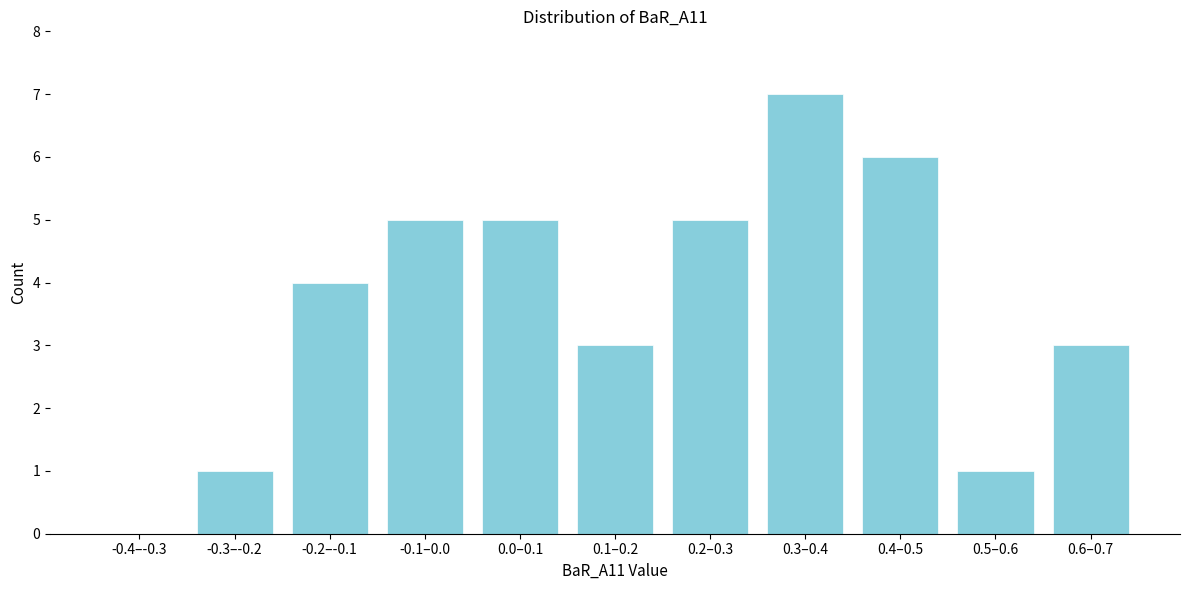

Reading right to left, extract all data points from this chart.

0.6–0.7=3	0.5–0.6=1	0.4–0.5=6	0.3–0.4=7	0.2–0.3=5	0.1–0.2=3	0.0–0.1=5	-0.1–0.0=5	-0.2–-0.1=4	-0.3–-0.2=1	-0.4–-0.3=0